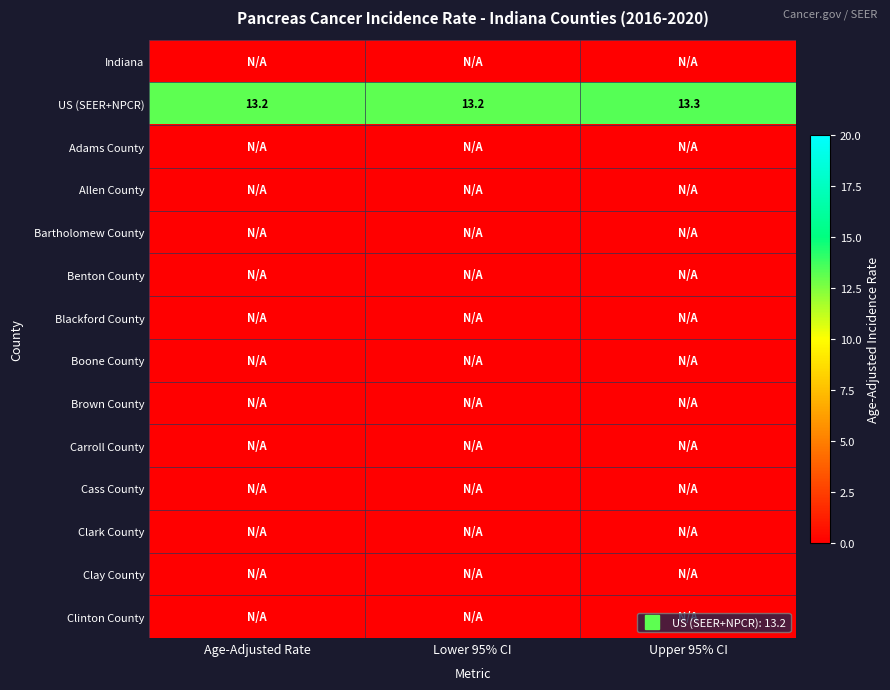

Which has a higher value, Lower 95% CI or Age-Adjusted Rate?

Lower 95% CI